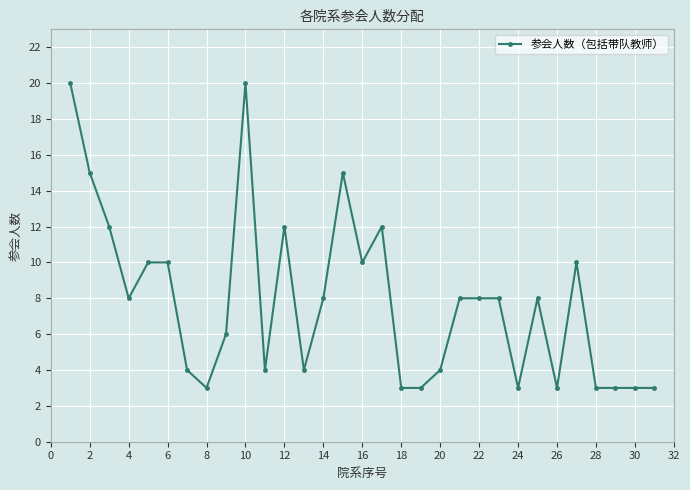

What is the minimum value shown in the chart?

3